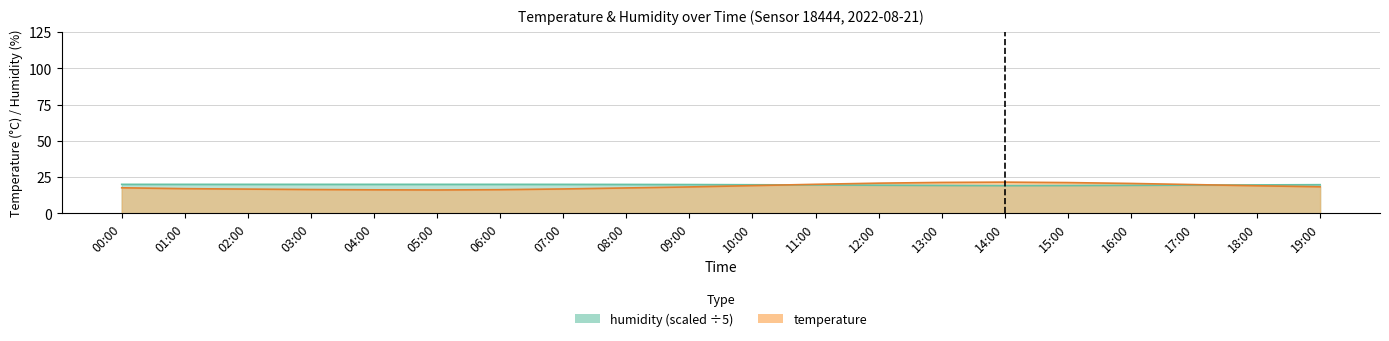

At 09:00, list the series in order from largest to smallest.

humidity, temperature